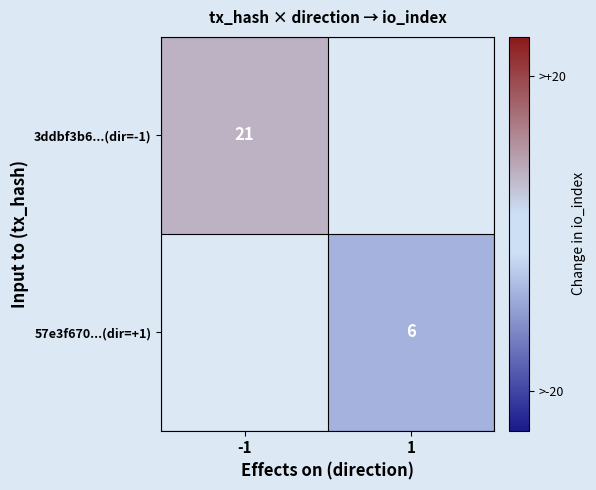

The 57e3f670...(dir=+1) series shows 10.7 at 1. True or false?

False